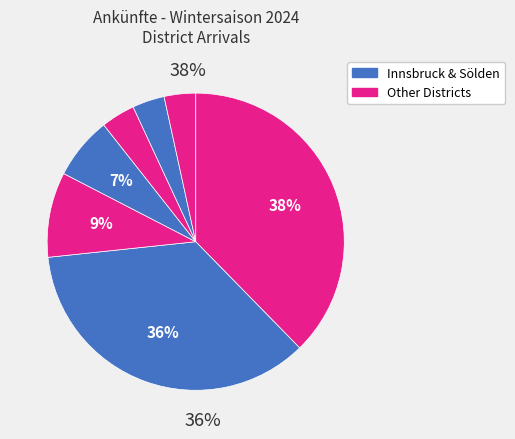

The Oetz slice represents 1% of the pie. True or false?

False